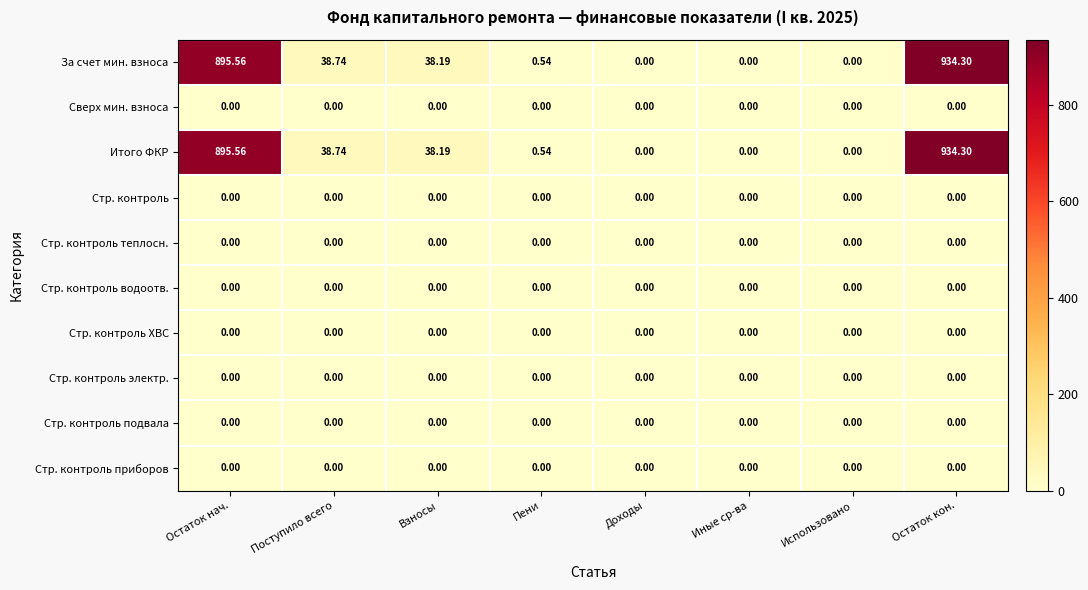

At which category is the sum across all series the highest?

Остаток кон.